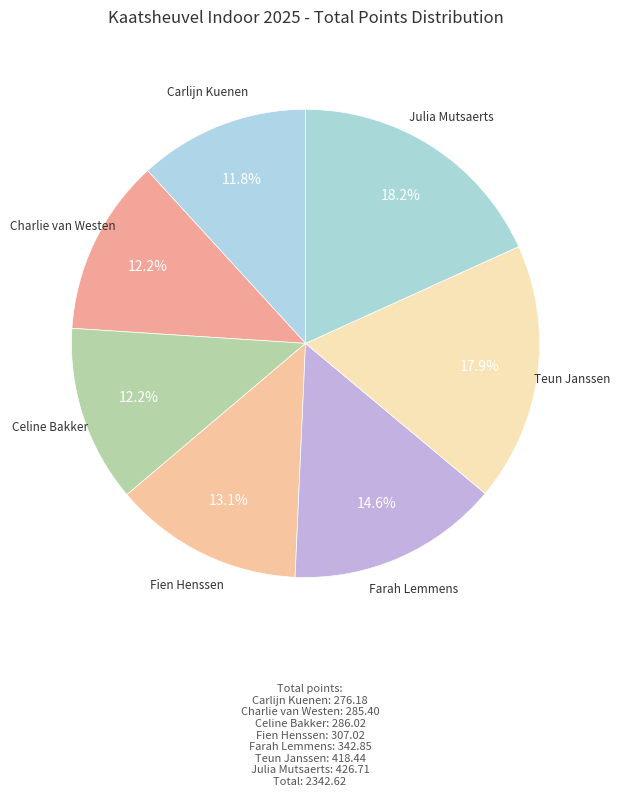

How many segments does this pie chart have?

7